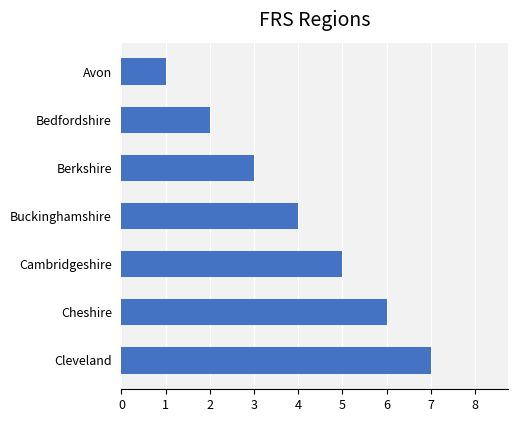

How many series are shown in this chart?

1